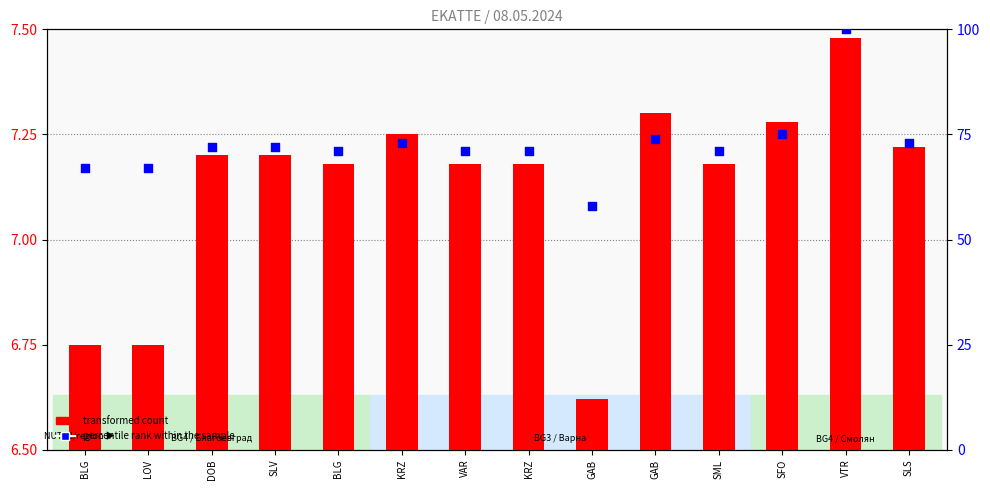

What are all the series names shown in the legend?

transformed count, percentile rank within the sample